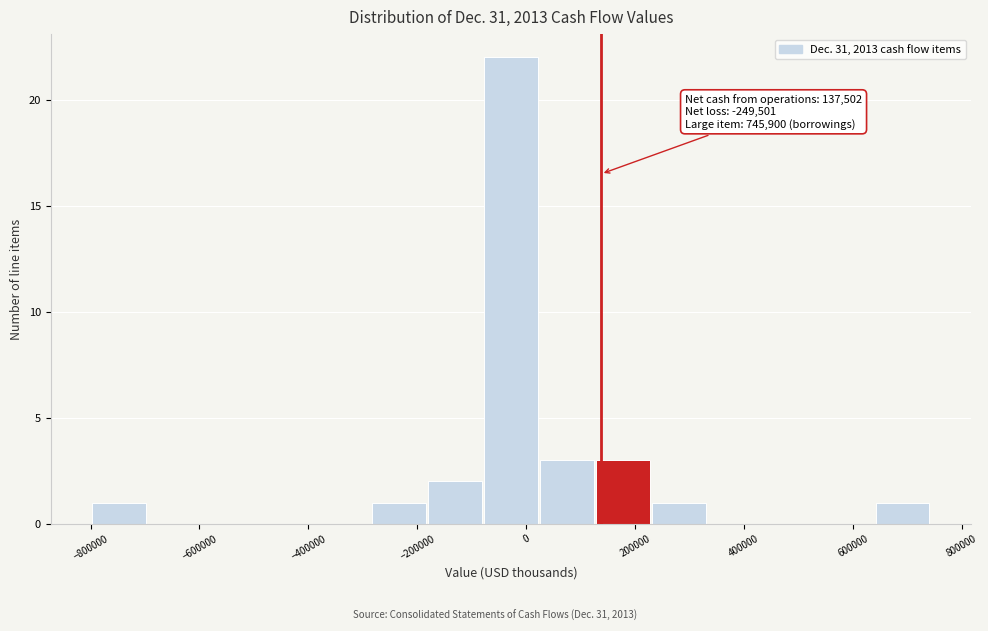

Over which range of the x-axis is the bar tallest?

-80000 to 20000